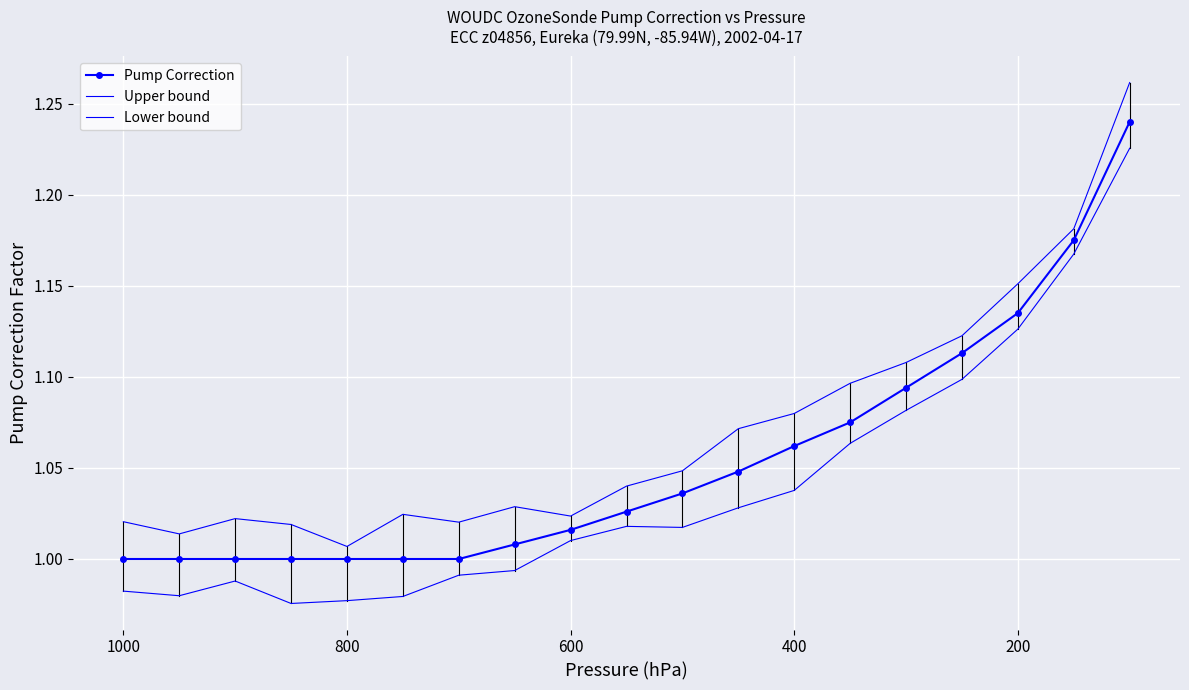

At 1000, list the series in order from smallest to largest.

Lower bound, Pump Correction, Upper bound